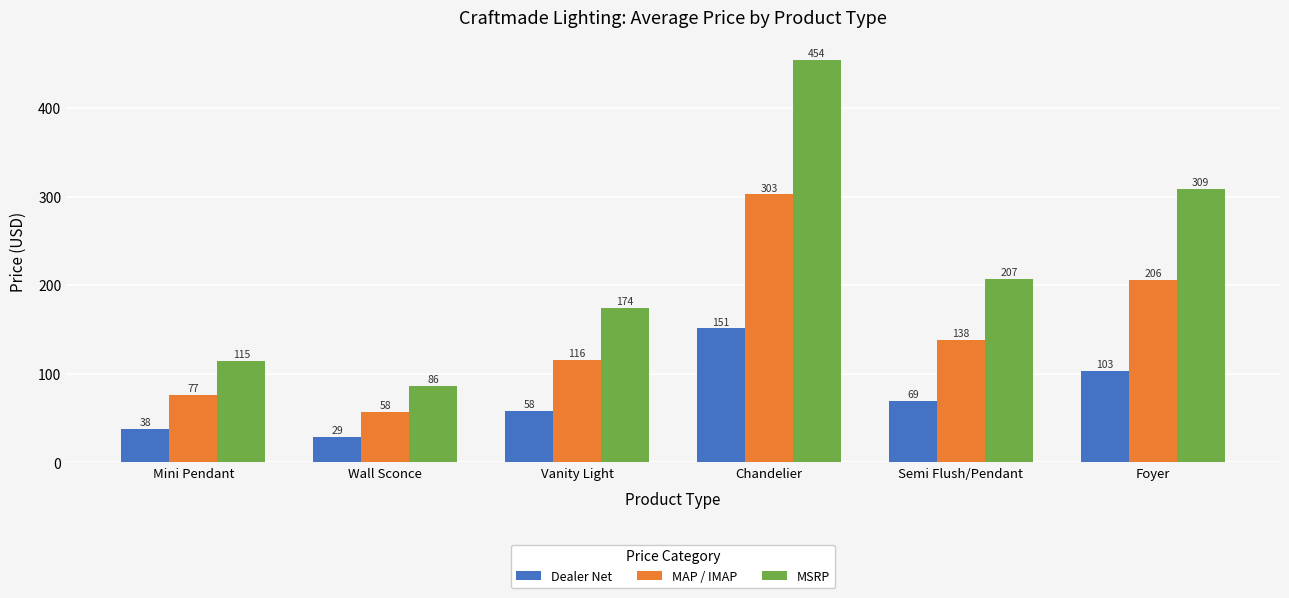

Is the value of MAP / IMAP at Foyer greater than the value of Dealer Net at Foyer?

Yes